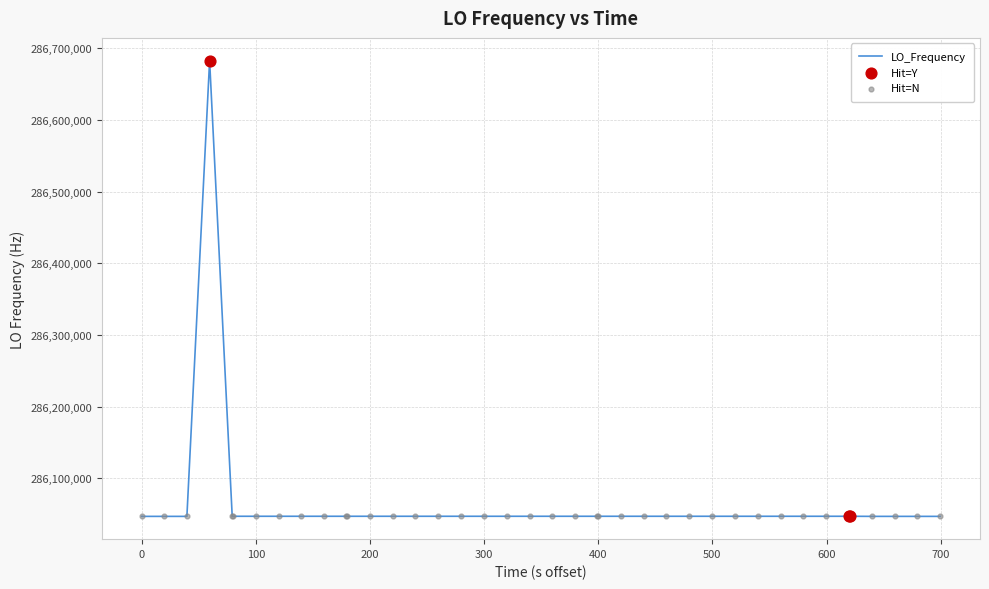

What is the smallest value displayed?

286046996.9